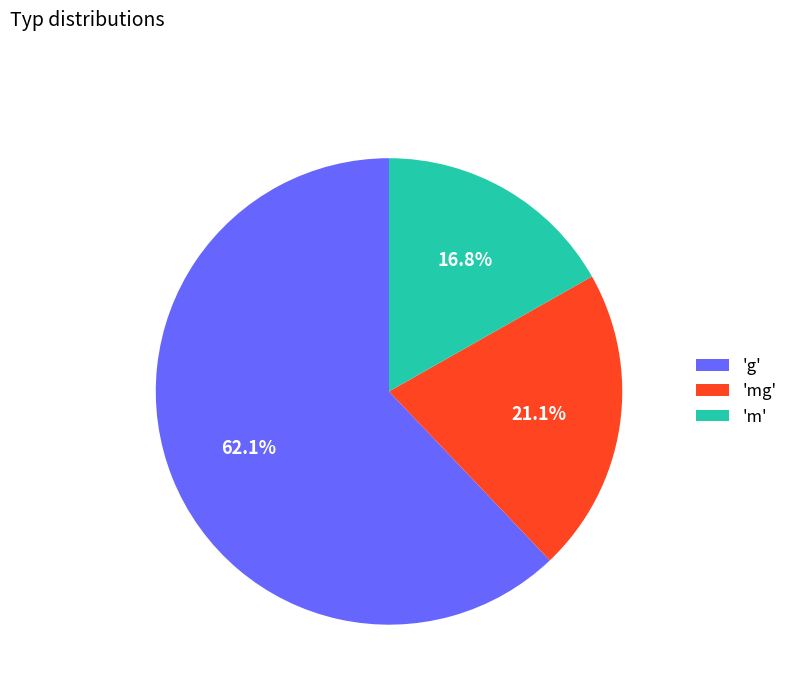

To the nearest percent, what is the average slice percentage?

33%